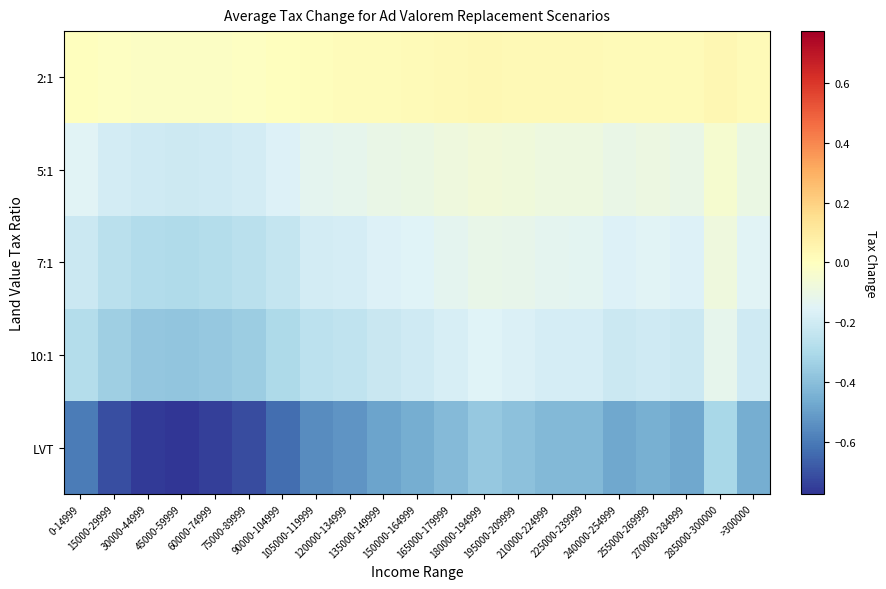

At which category is the sum across all series the highest?

285000-300000